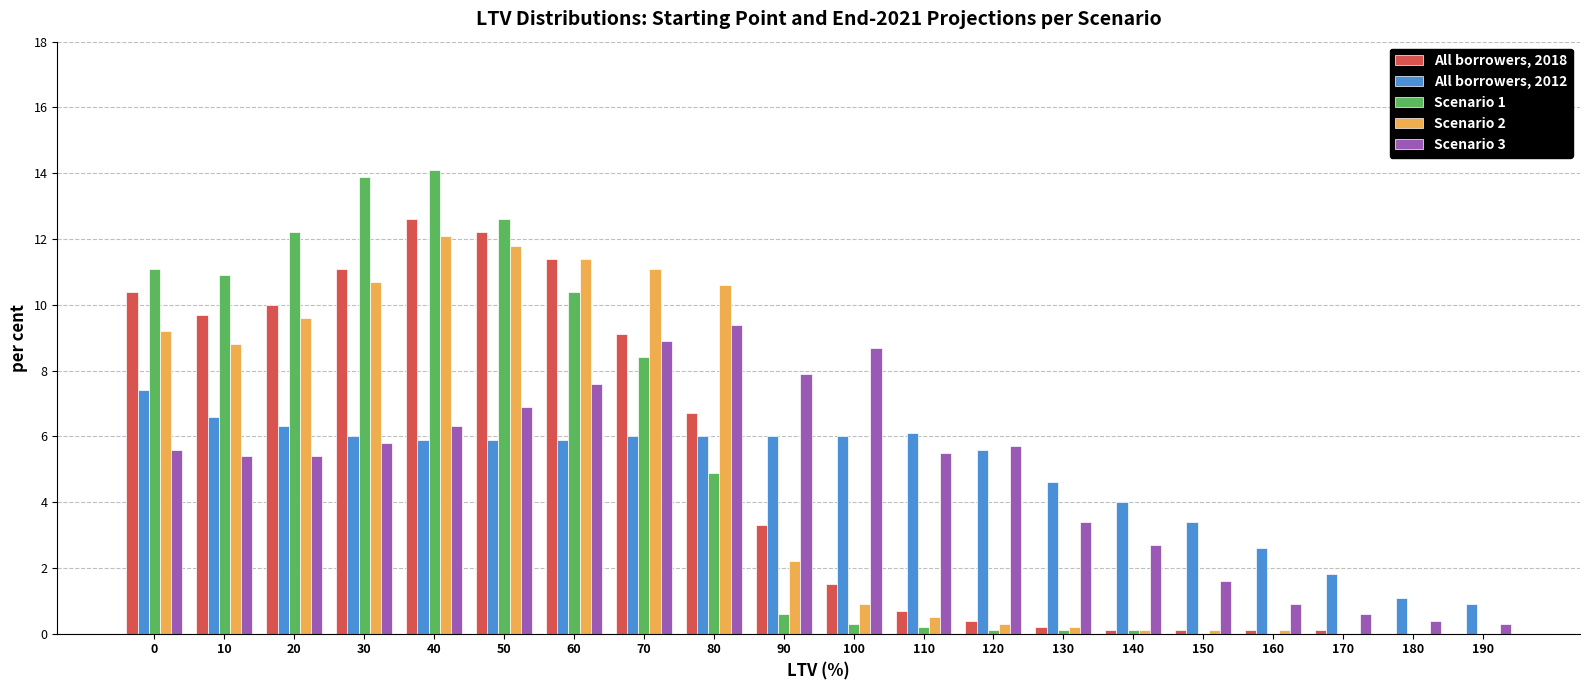

Is the value of All borrowers, 2018 at 70 greater than the value of Scenario 2 at 50?

No